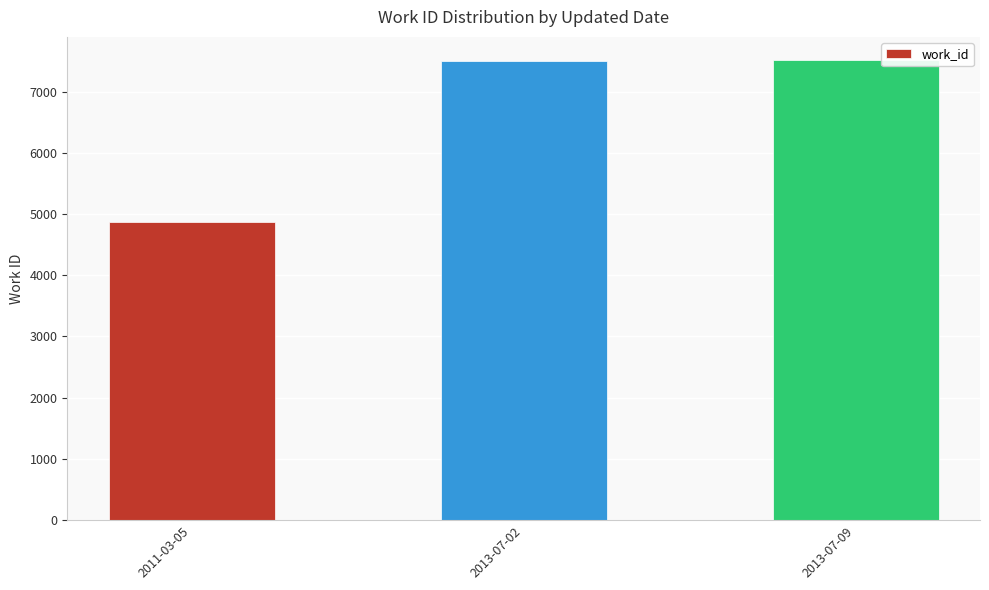

What is the smallest value displayed?

4873